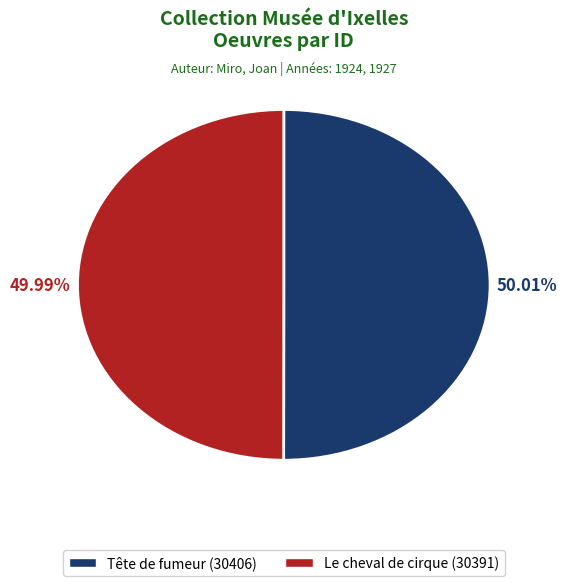

Combined, do Tête de fumeur and Le cheval de cirque account for over 50%?

Yes